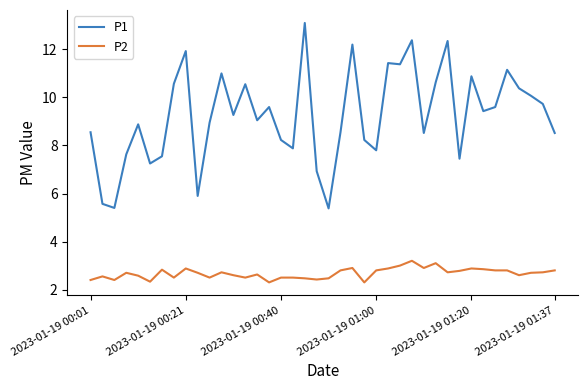

True or false: P2 has more than 0 interior local peaks.

True